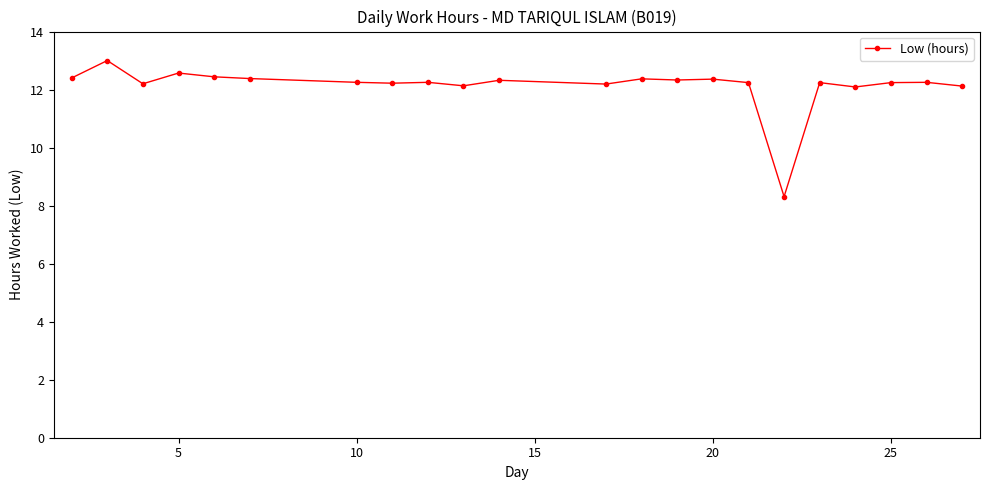

What is the minimum value shown in the chart?

8.3